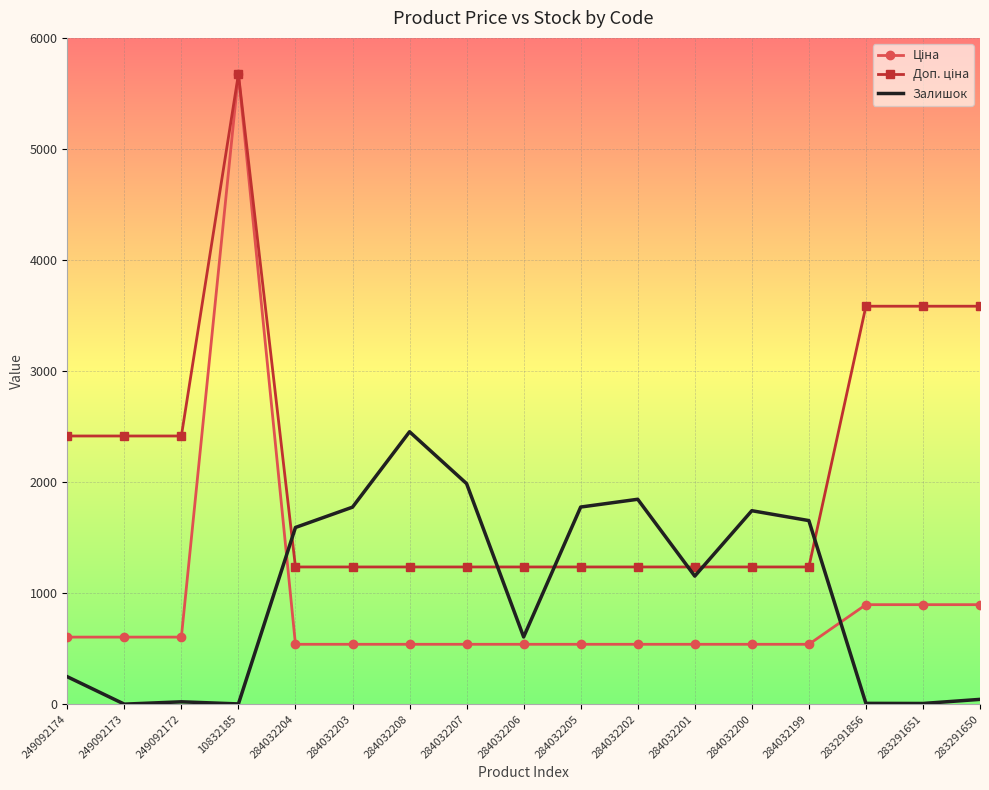

Which category has the highest value across all series?

10832185